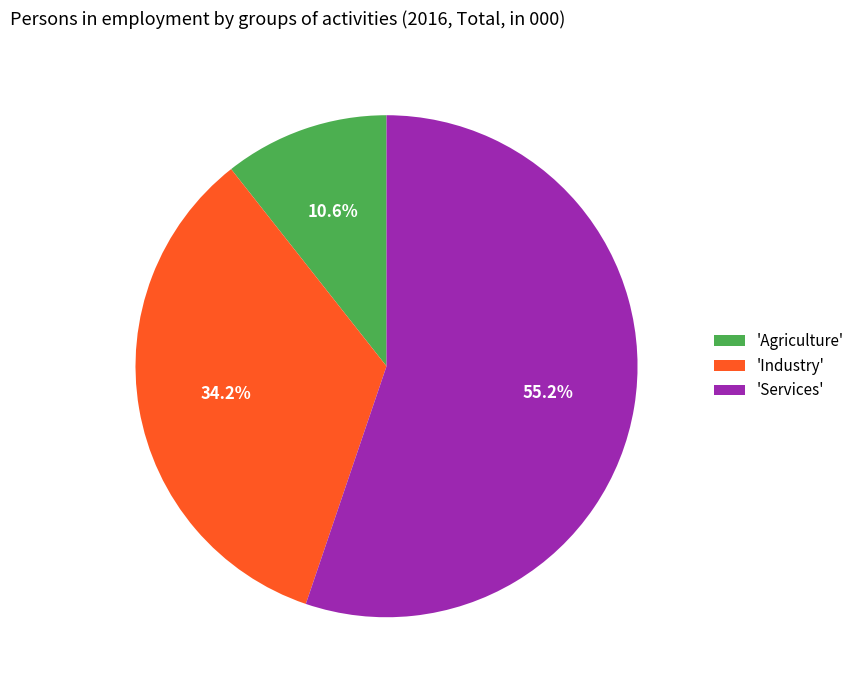

Rank the categories by value from highest to lowest.

'Services', 'Industry', 'Agriculture'